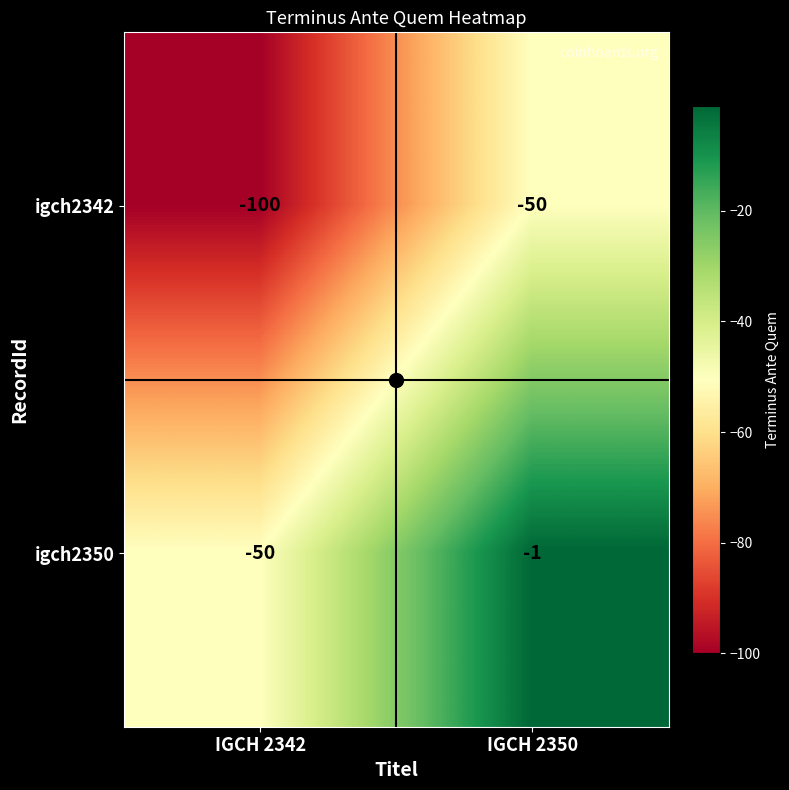

What is the greatest value displayed?

-1